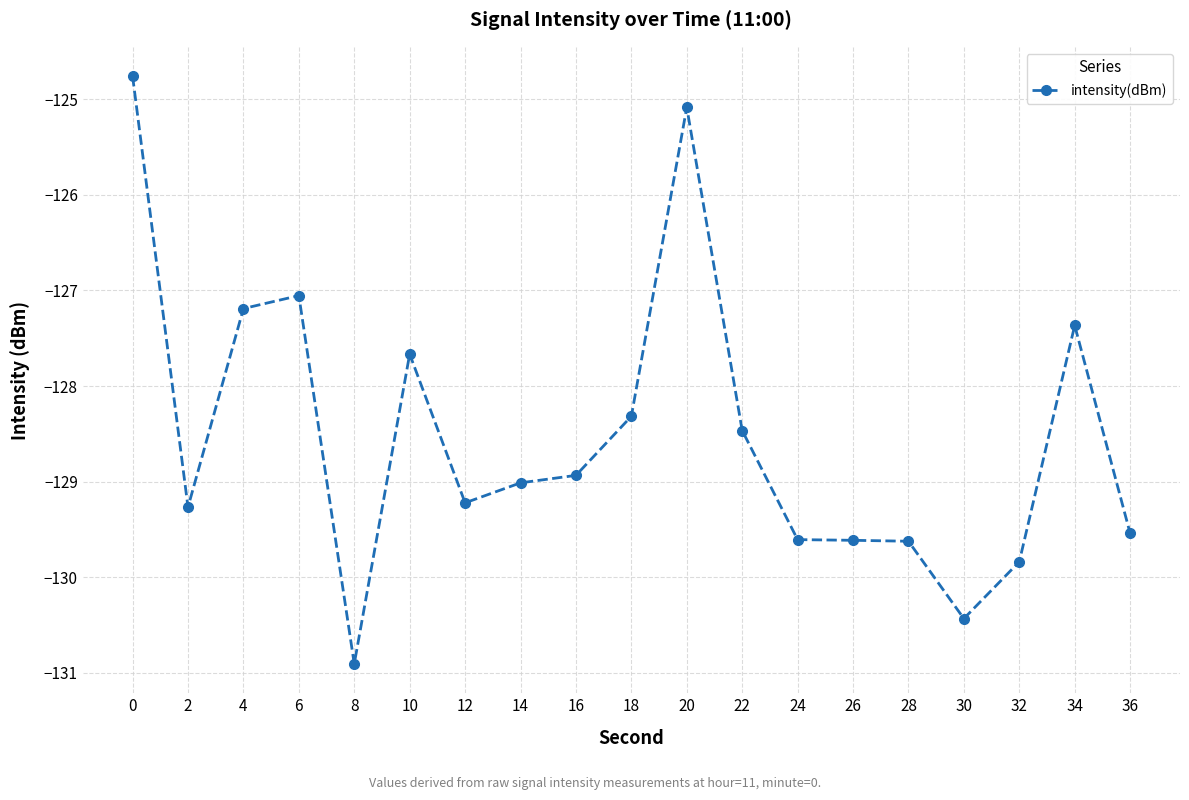

What is the value of the 6th point from the left?

-127.7